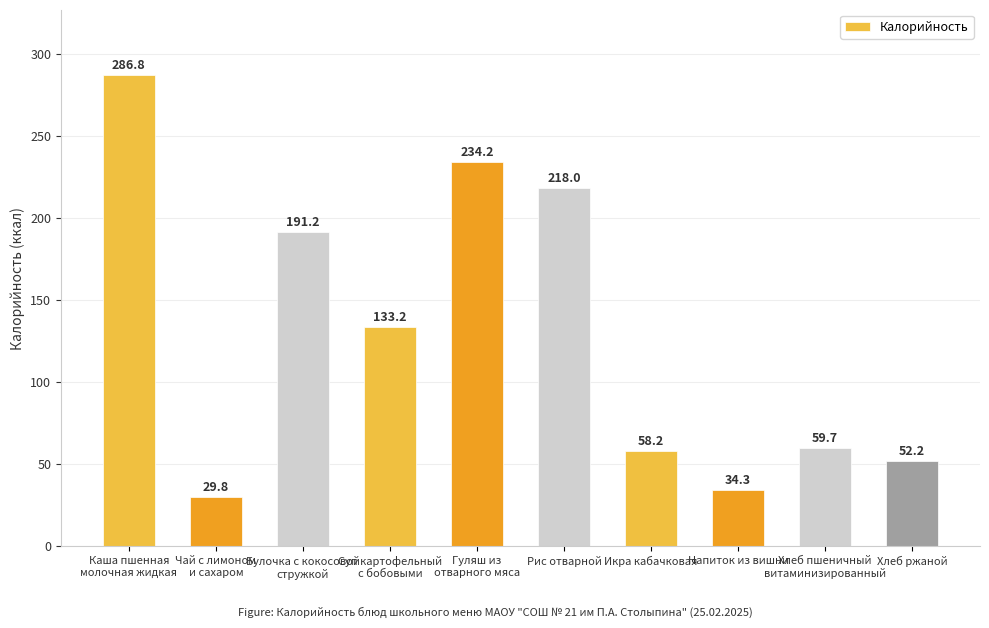

The value at Суп картофельный
с бобовыми is 133.2. True or false?

True